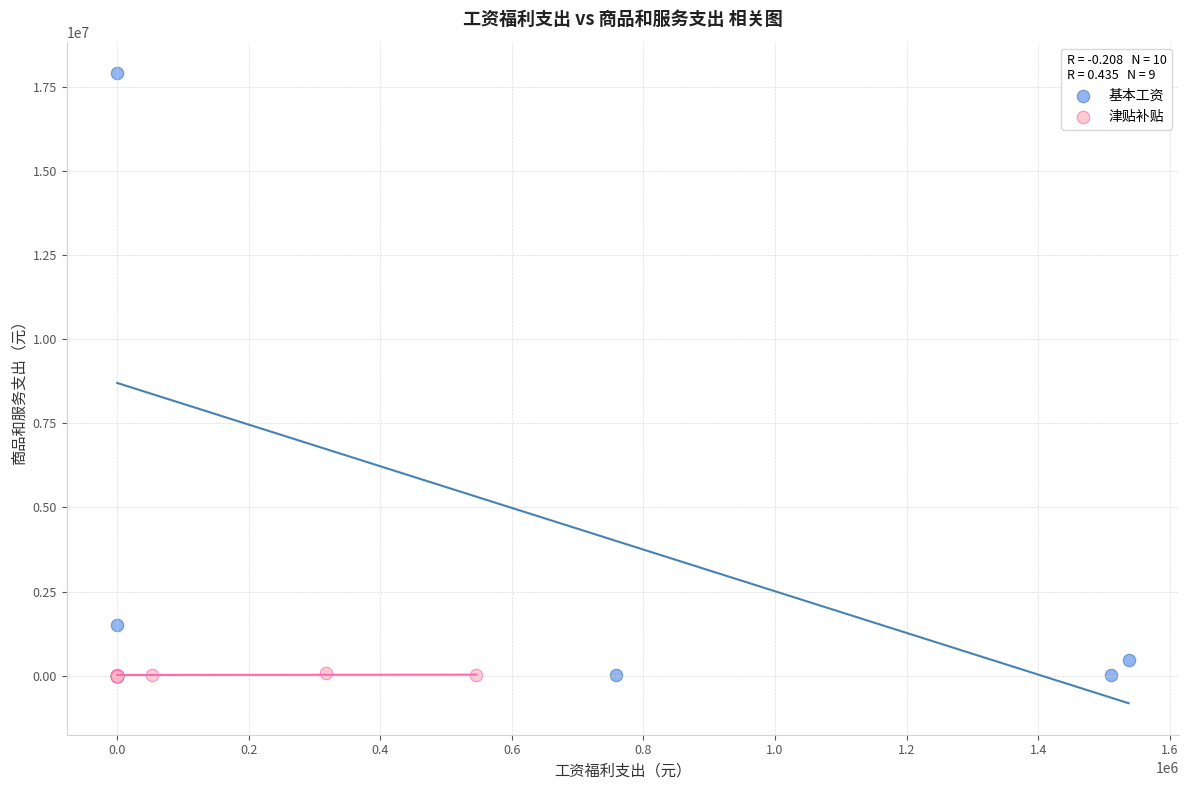

What are all the series names shown in the legend?

基本工资, 津贴补贴